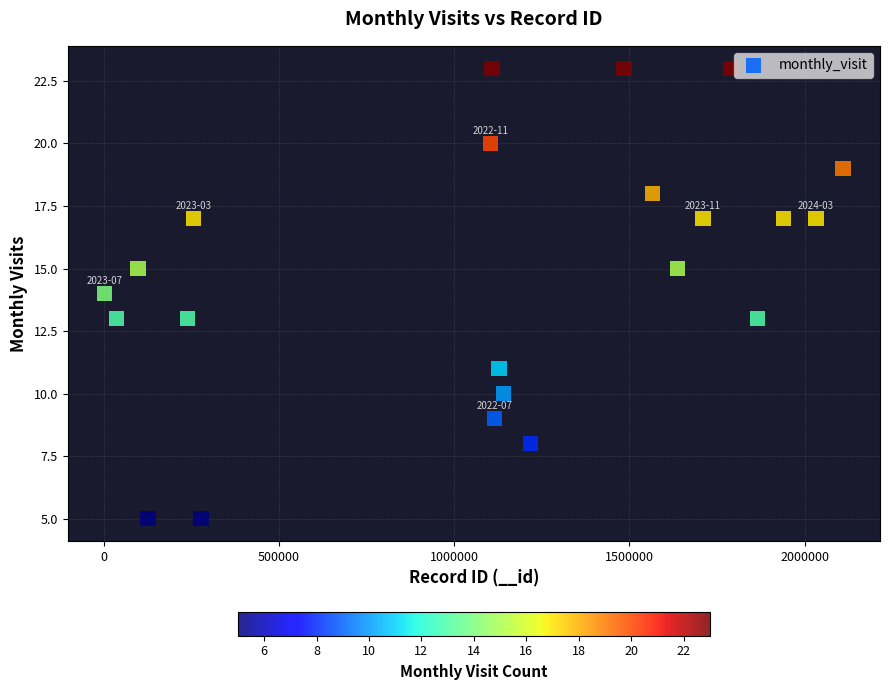

What is the range of X values (max minus min)?

2106995